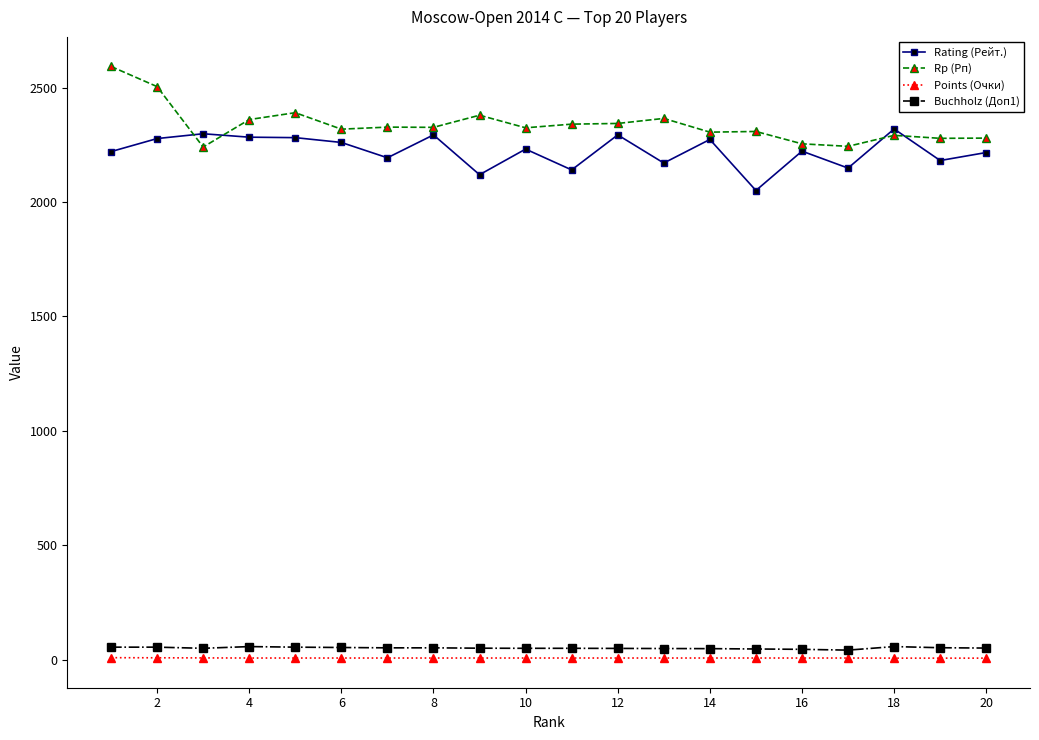

True or false: Buchholz (Доп1) and Rp (Рп) intersect in this chart.

False